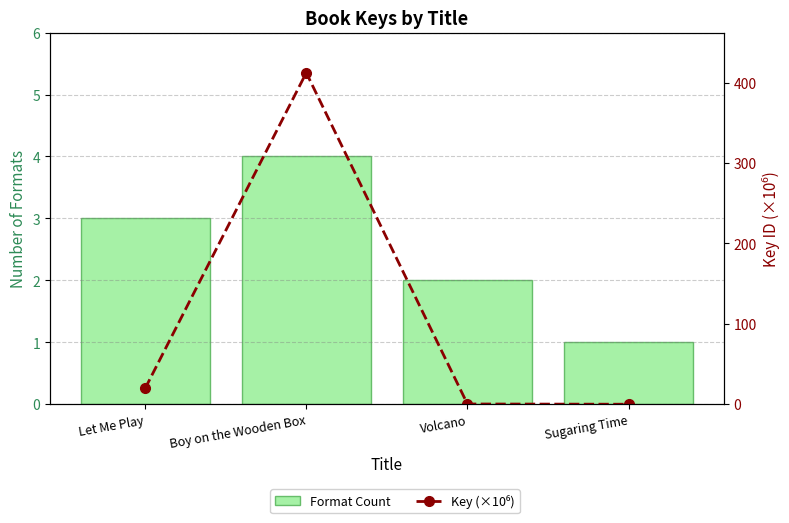

Is it true that Key (×10⁶) equals 0.3 at Volcano?

True